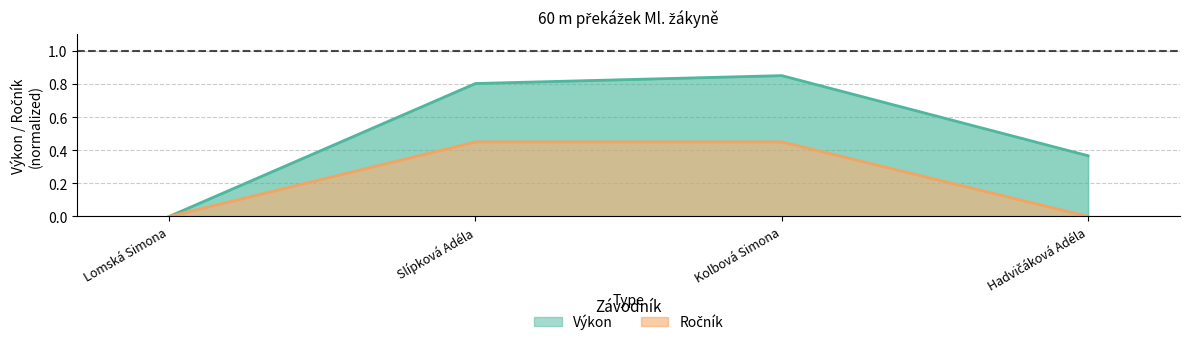

Which has a higher value, Kolbová Simona or Lomská Simona?

Kolbová Simona